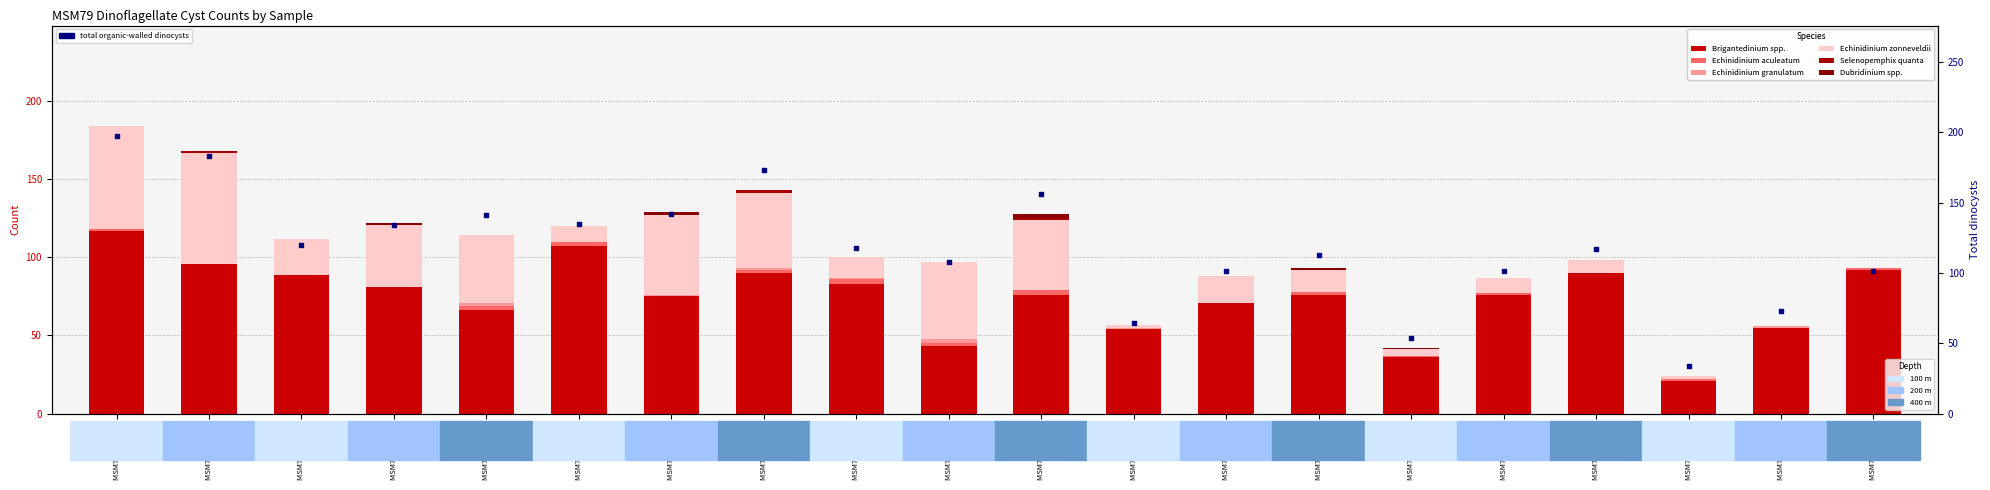

What is the total value across all series at MSM79 DT5-200?

88